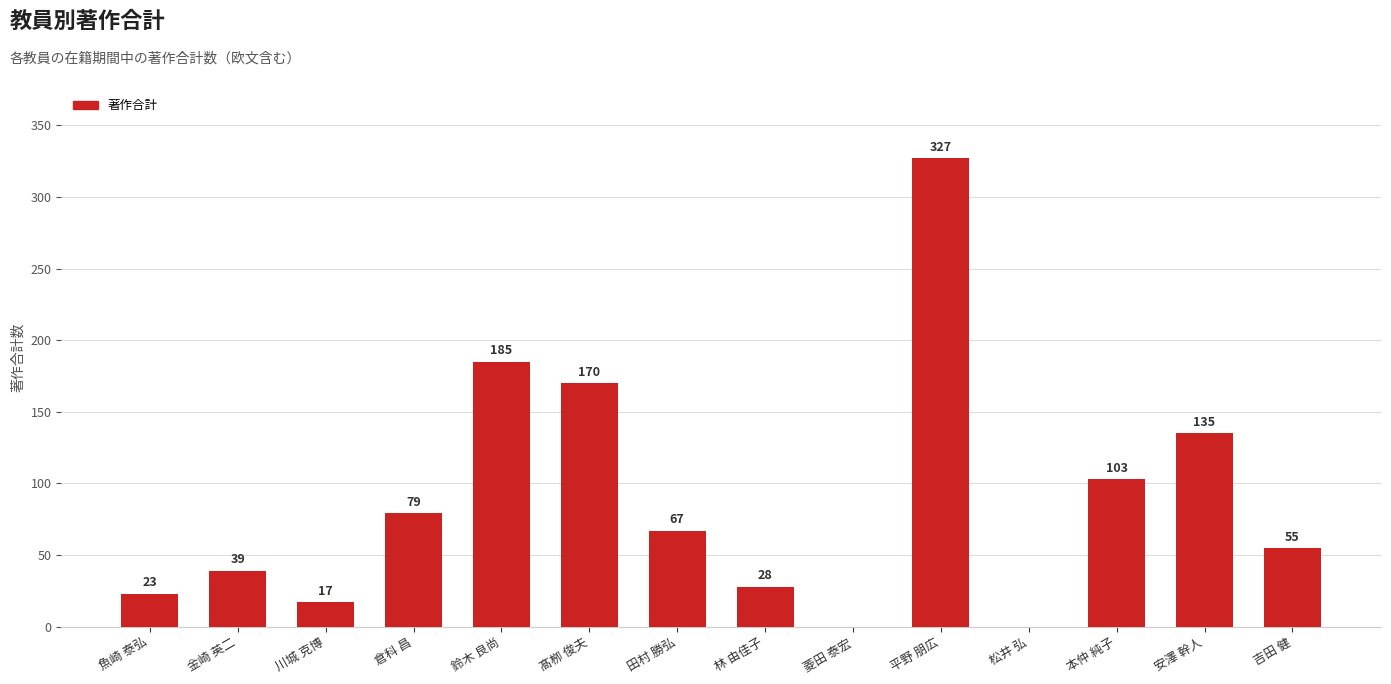

Which label corresponds to the largest value in the chart?

平野 朋広